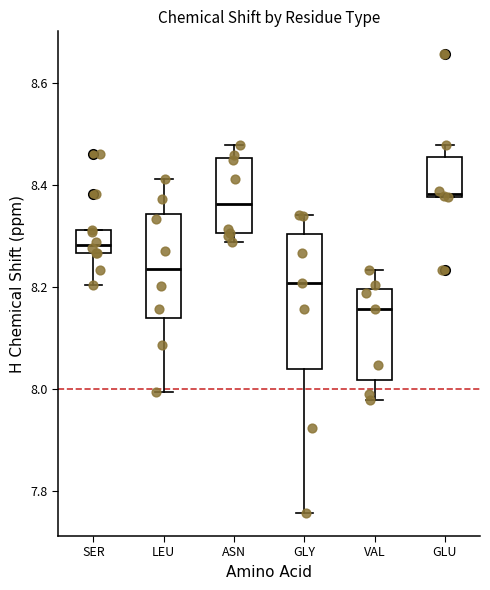

Reading left to right, transcribe this box plot: for each box, give where its median line is, the range the box spans, and where its two whiskers end, as read against the y-axis. The values are not printed on the chart, so give them approximately, as read against the axis.

SER: median 8.28, box 8.26 to 8.32, whiskers 8.20 to 8.32
LEU: median 8.24, box 8.14 to 8.34, whiskers 8.00 to 8.42
ASN: median 8.36, box 8.30 to 8.46, whiskers 8.28 to 8.48
GLY: median 8.20, box 8.04 to 8.30, whiskers 7.76 to 8.34
VAL: median 8.16, box 8.02 to 8.20, whiskers 7.98 to 8.24
GLU: median 8.38 (just above the box's lower edge), box 8.38 to 8.46, whiskers 8.38 to 8.48